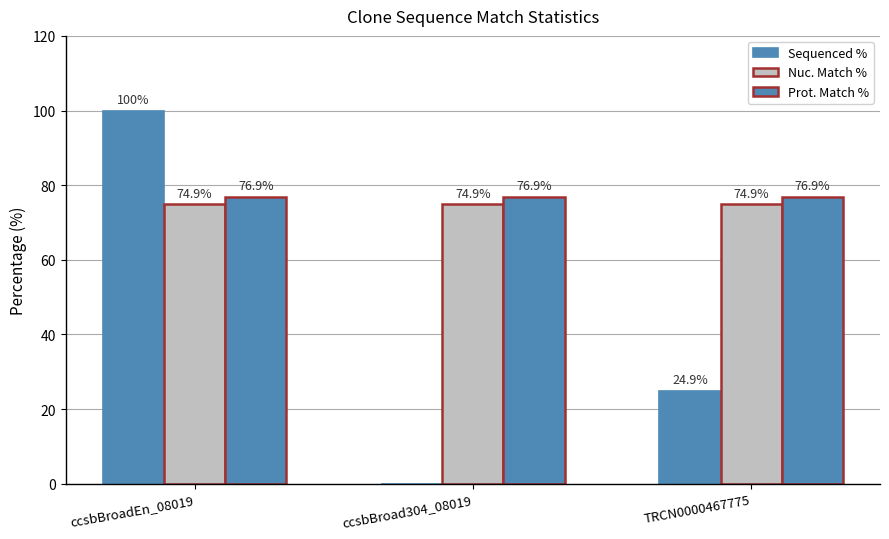

How many groups of bars are there?

3